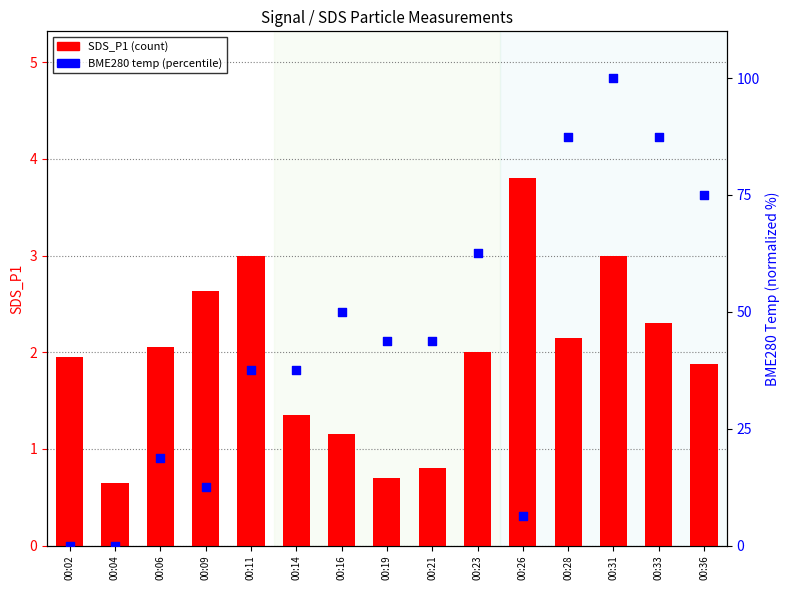

Which series has the largest total across all categories?

BME280_temperature (norm)